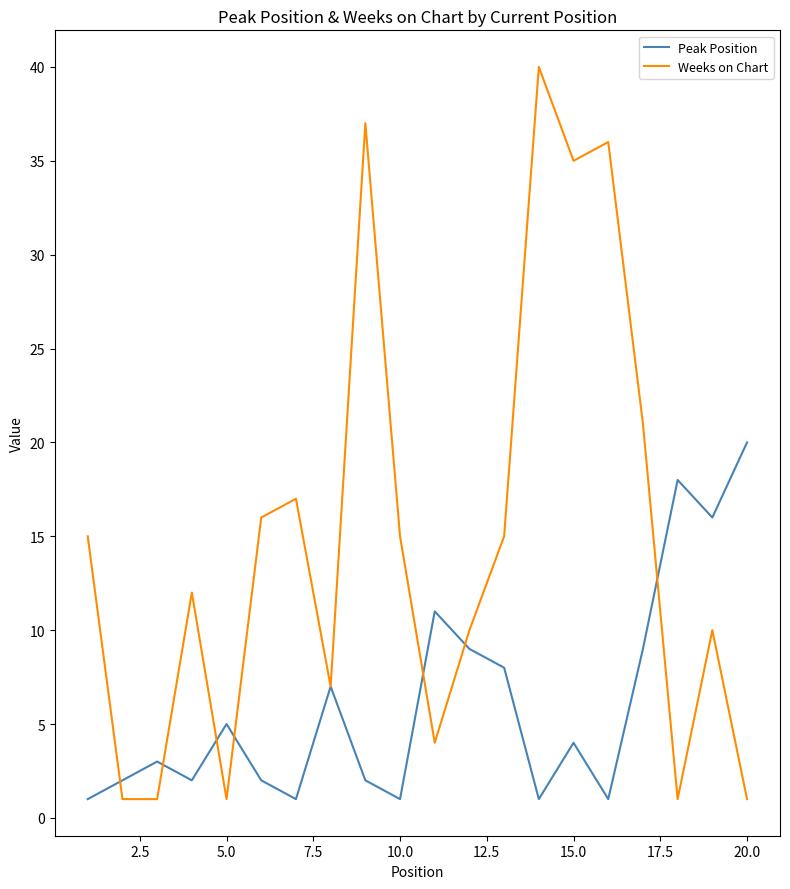

Which series has the largest range (max minus min)?

Weeks on Chart